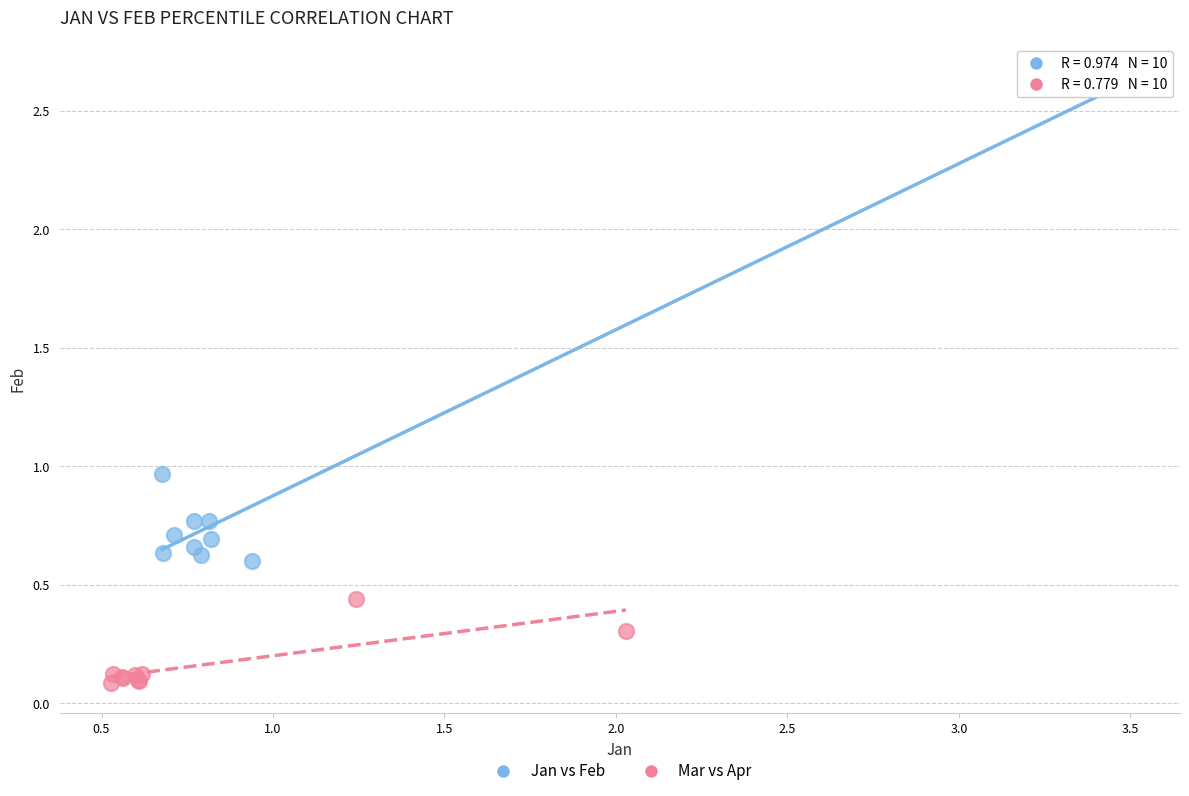

Which series reaches the minimum Y coordinate?

Mar vs Apr